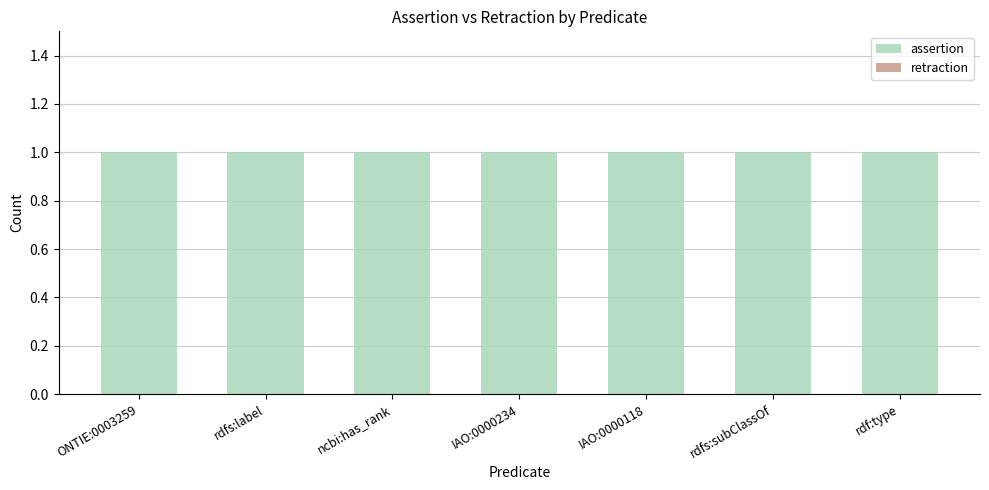

At which category does the chart reach its minimum across all series?

ONTIE:0003259